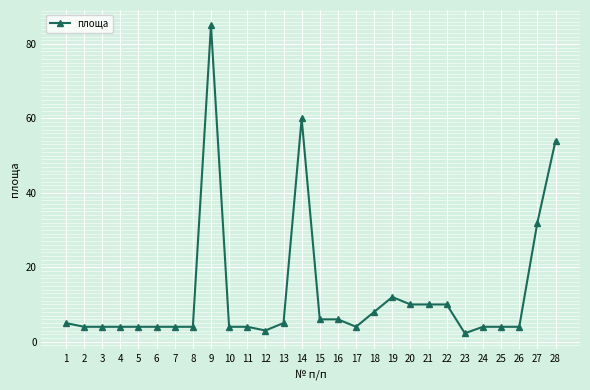

At which category does the chart reach its minimum across all series?

23